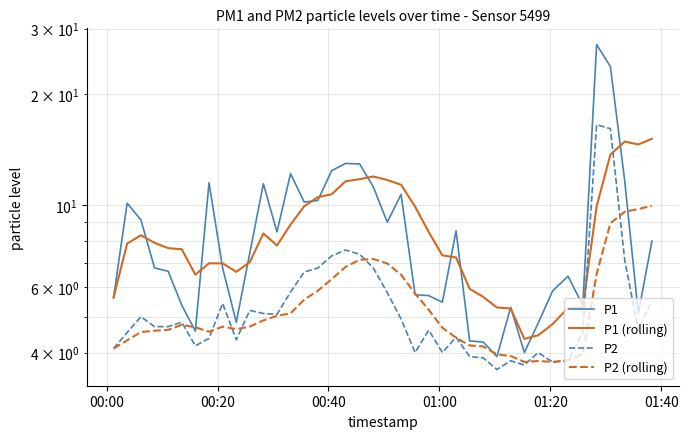

What is the sum of all P1 values?

345.8